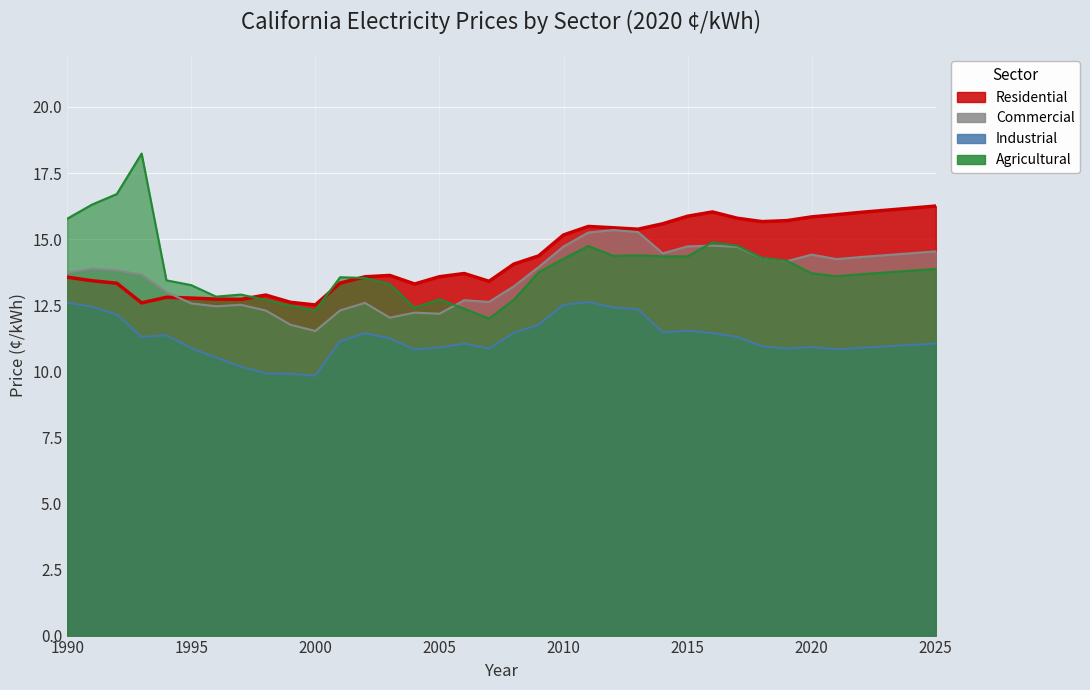

List the labels in order of Industrial value, smallest first.

2000, 1999, 1998, 1997, 1996, 2004, 2021, 2019, 2007, 1995, 2022, 2005, 2020, 2023, 2018, 2024, 2006, 2025, 2001, 2003, 2017, 1993, 1994, 2002, 2016, 2008, 2014, 2015, 2009, 1992, 2013, 2012, 1991, 2010, 1990, 2011